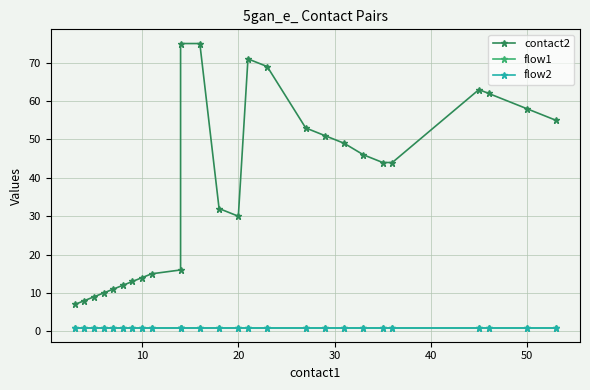

What is the greatest value displayed?

75